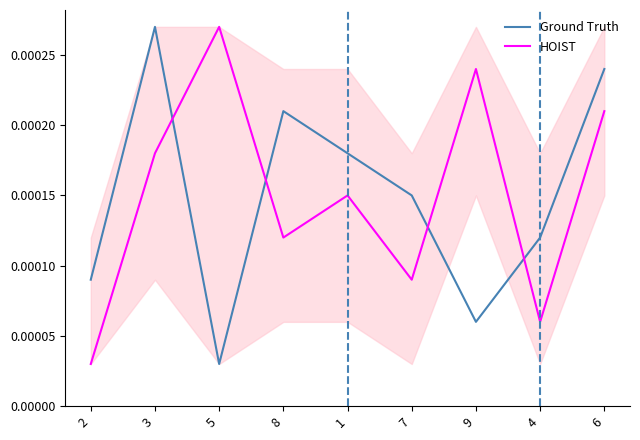

What is the label of the 2nd point from the left?

3